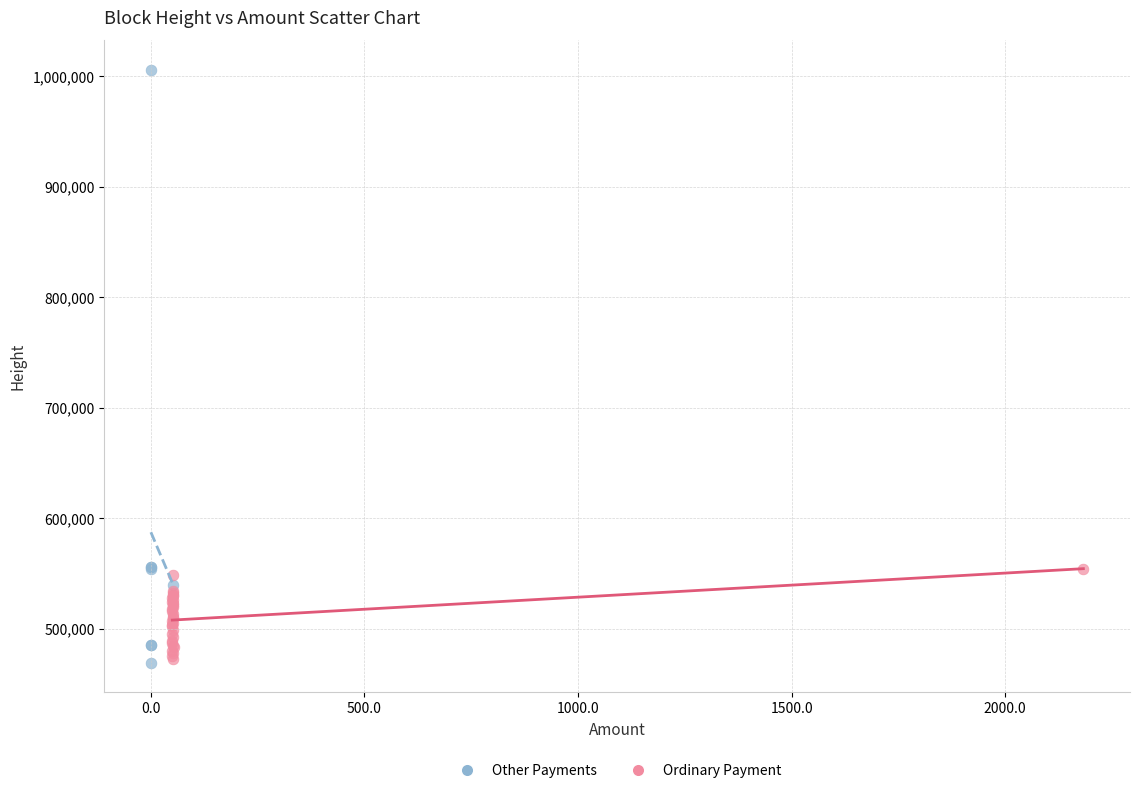

Which series contains the highest Y value?

Other Payments